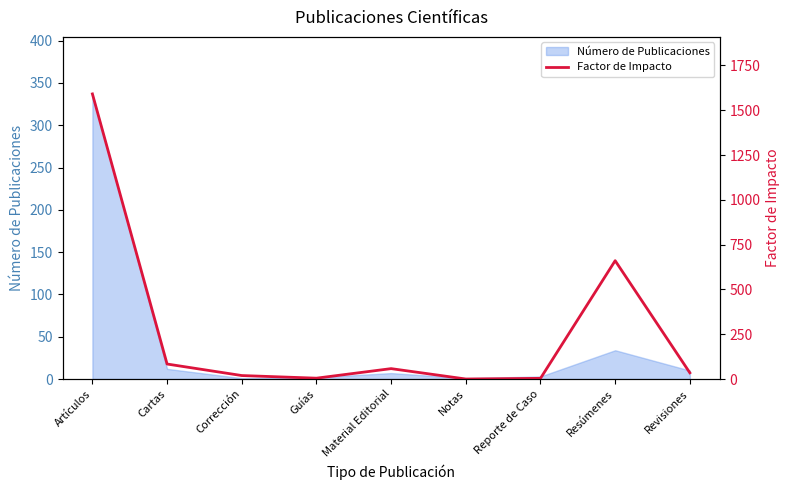

Where is Número de Publicaciones nearest to the value 169?

Resúmenes